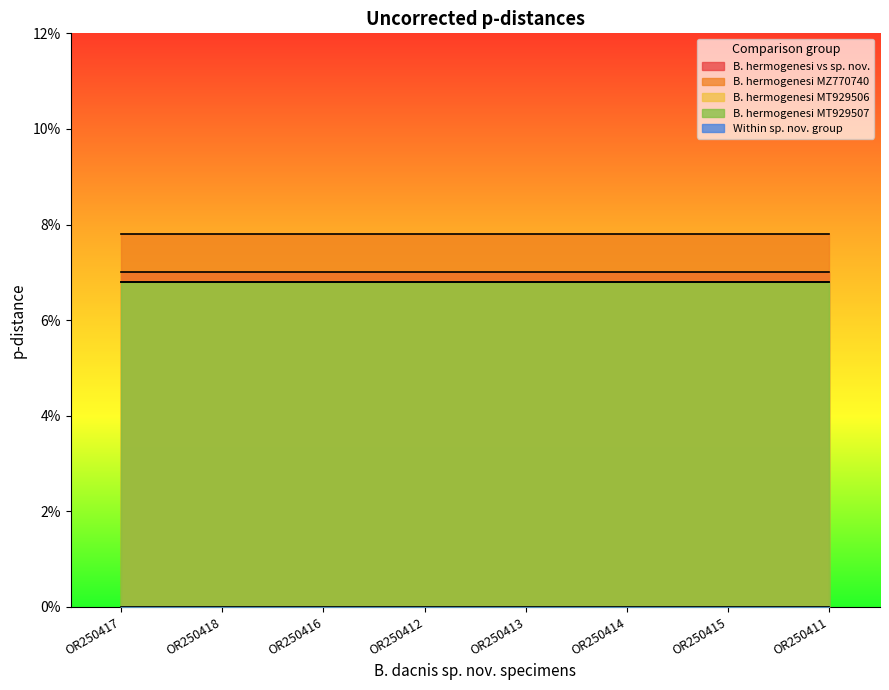

Does the chart display data point markers on the line(s)?

No